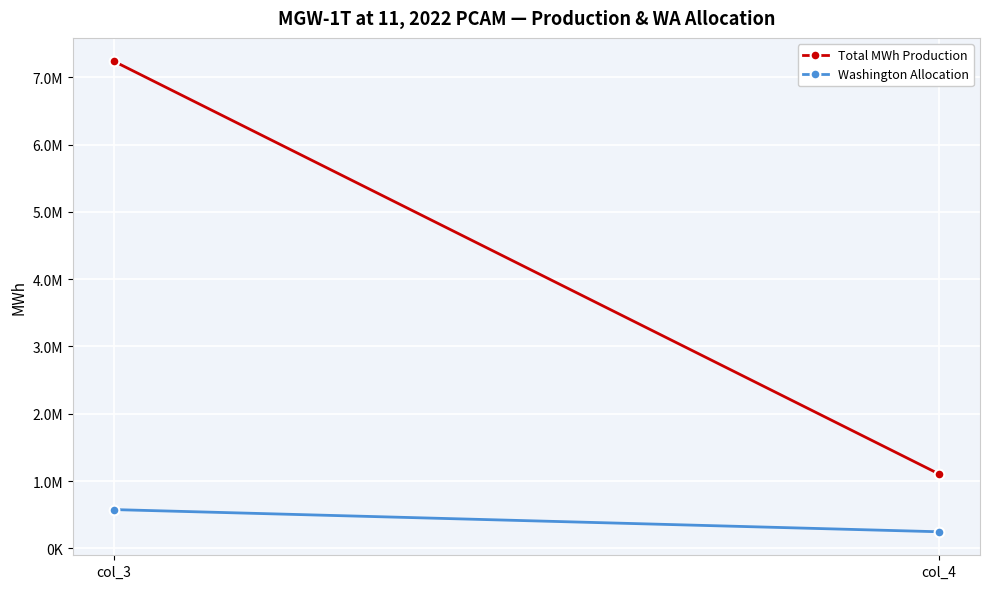

List the series in order of their overall mean, highest first.

Total MWh Production, Washington Allocation